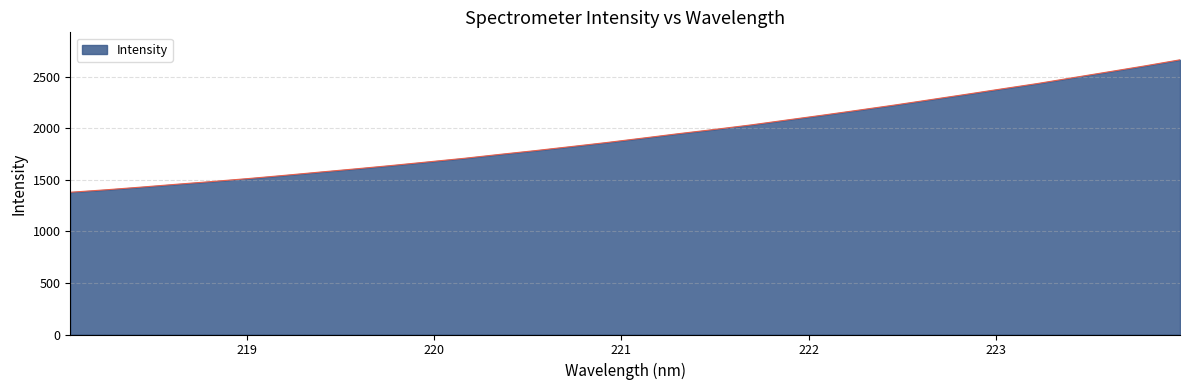

True or false: the data has more than 2 interior local peaks.

False